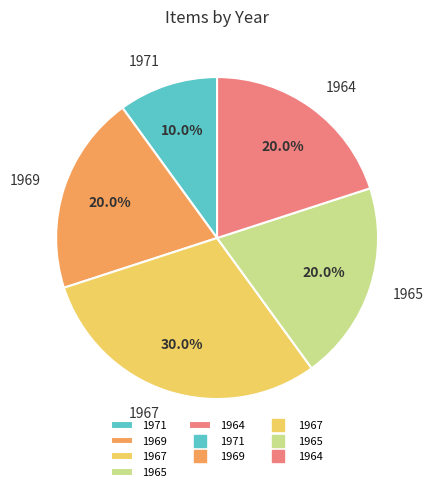

Which slice is the smallest?

1971